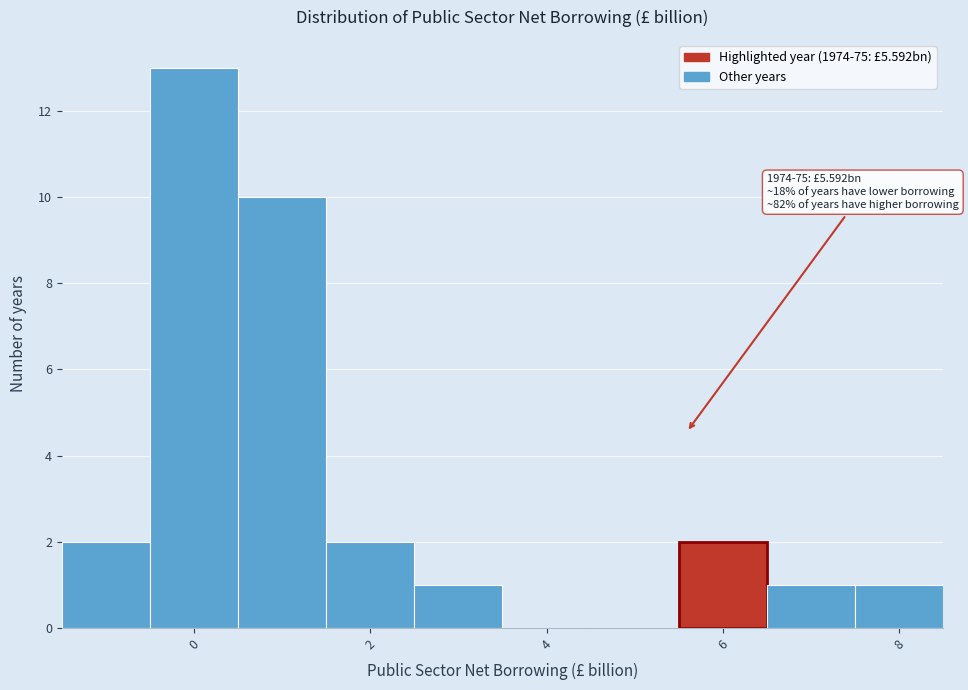

Which range on the x-axis has the tallest bar?

-0.5 to 0.5